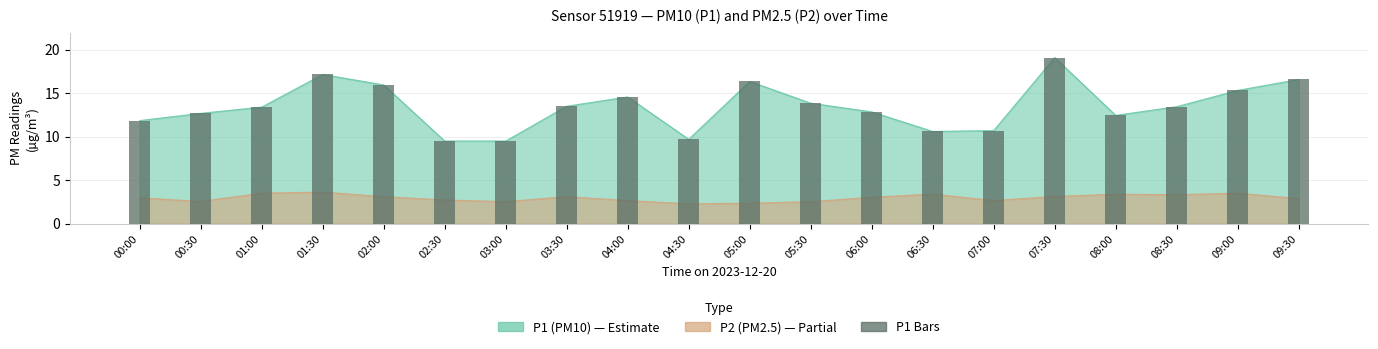

Reading left to right, transcribe all the data shown in this chart.

11.8	12.7	13.4	17.1	15.9	9.5	9.5	13.5	14.6	9.7	16.4	13.8	12.8	10.6	10.7	19.1	12.4	13.4	15.3	16.6